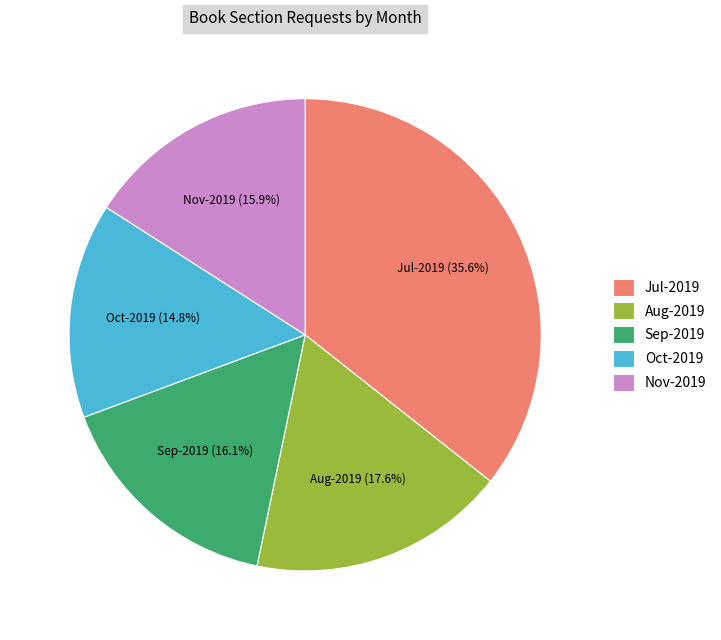

Count the number of slices in the pie.

5